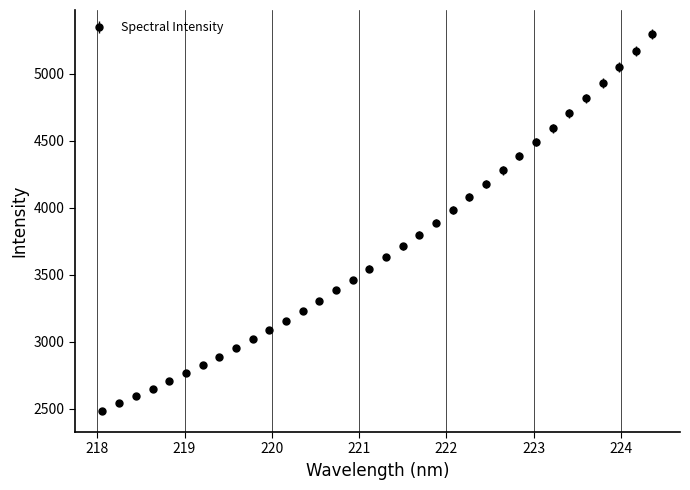

What is the value of the 20th point from the left?

3798.0